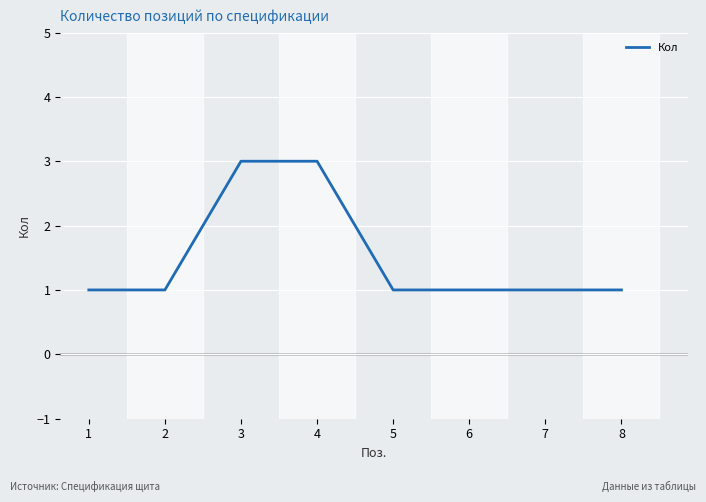

Is this an area chart (filled region under the line)?

No